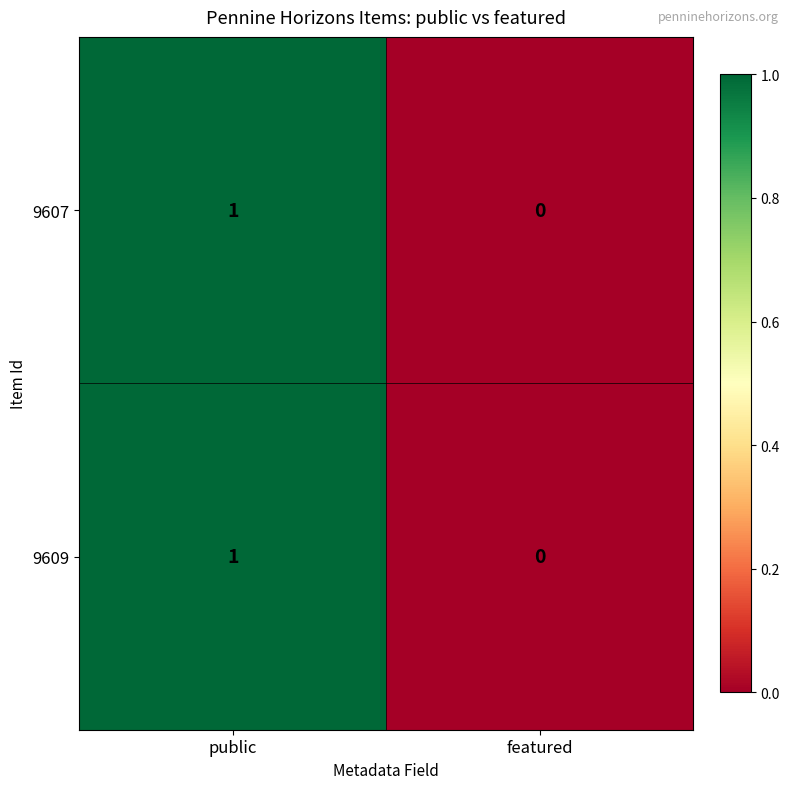

Which category has the lowest value in the 9607 series?

featured